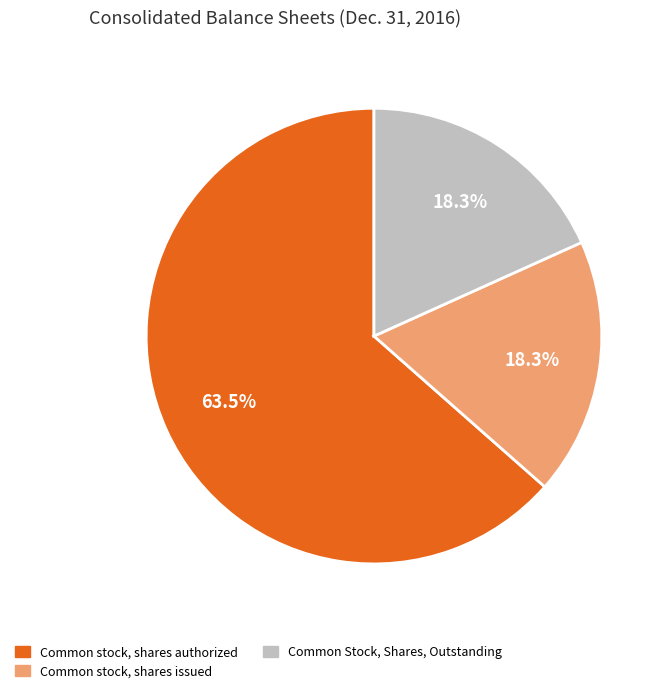

How many segments does this pie chart have?

3